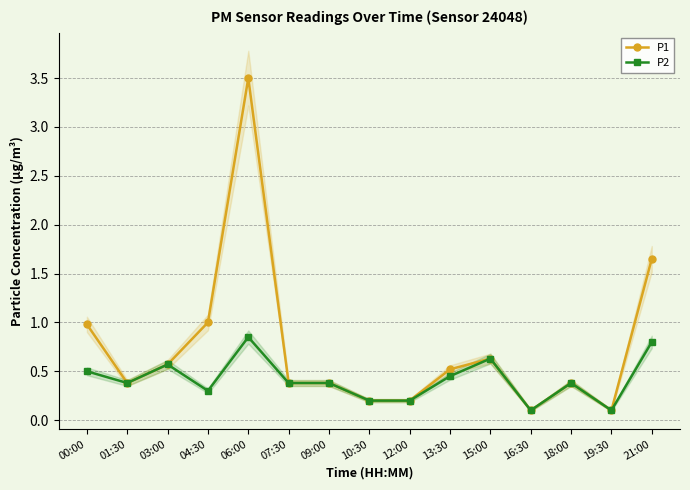

In P2, how many points are higher than both neighbors (excluding endpoints)?

4